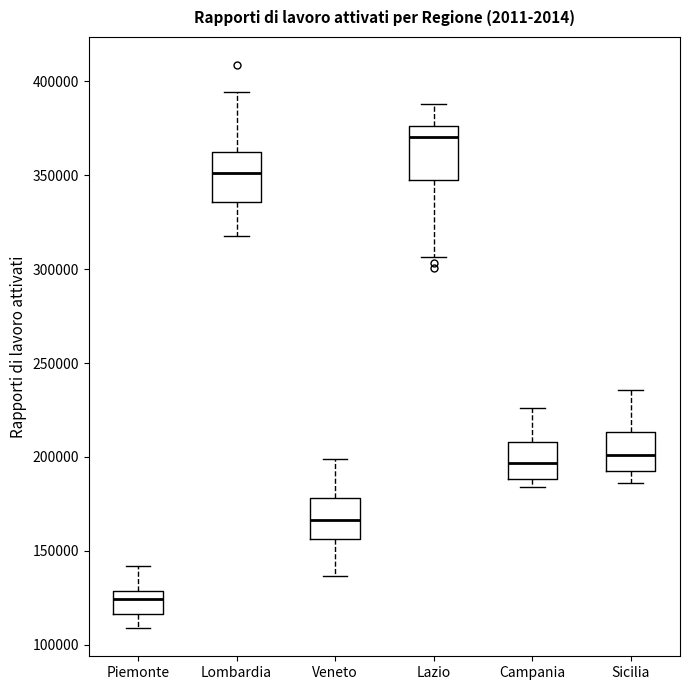

Which box has the lowest median line?

Piemonte